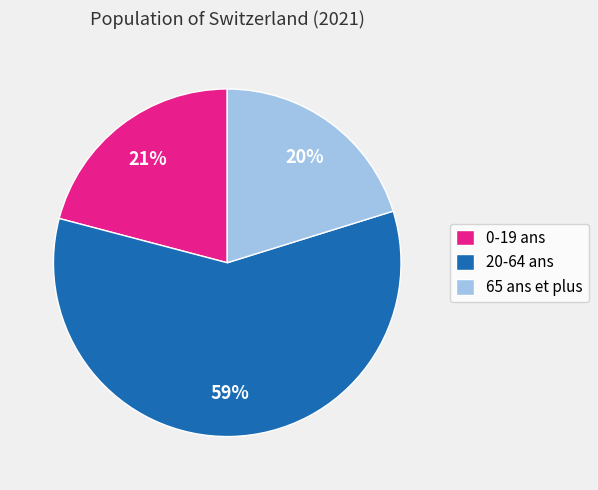

The 20-64 ans slice represents 59% of the pie. True or false?

True